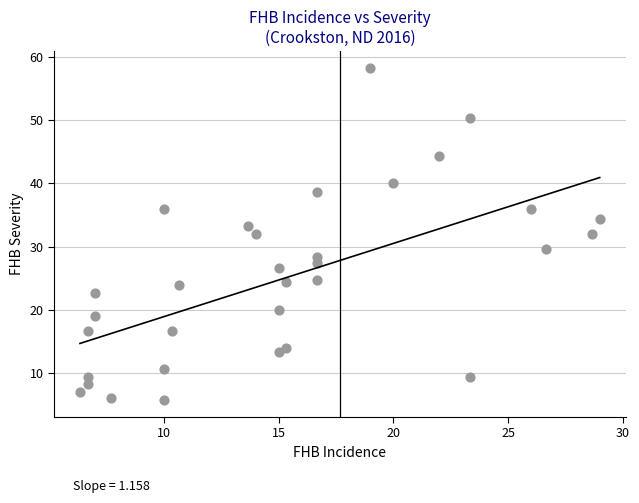

What is the range of Y values (max minus min)?

52.7